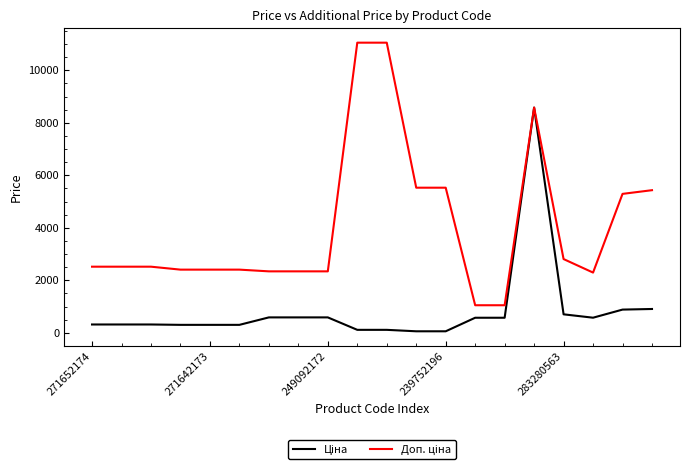

What is the value of the Ціна point at the 4th from the left?

300.6